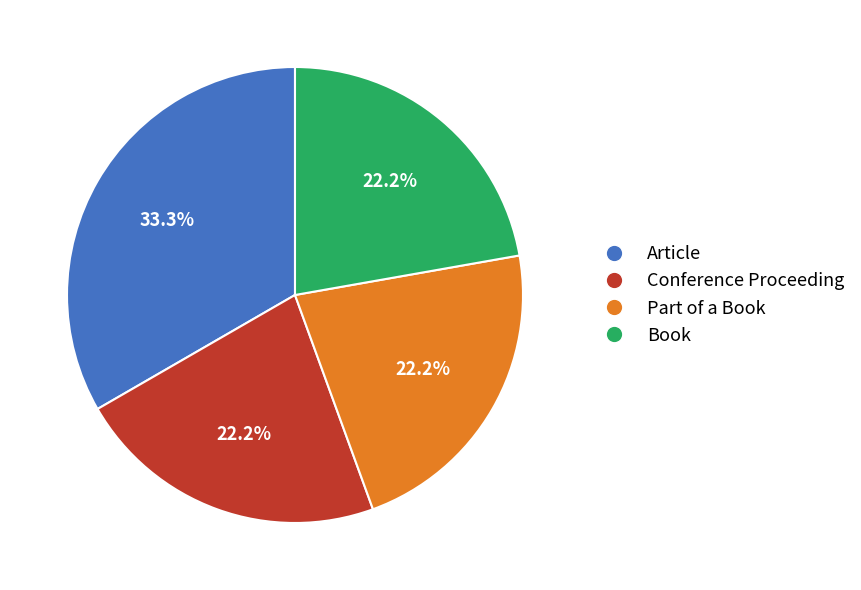

To the nearest percent, what portion does Book represent?

22%